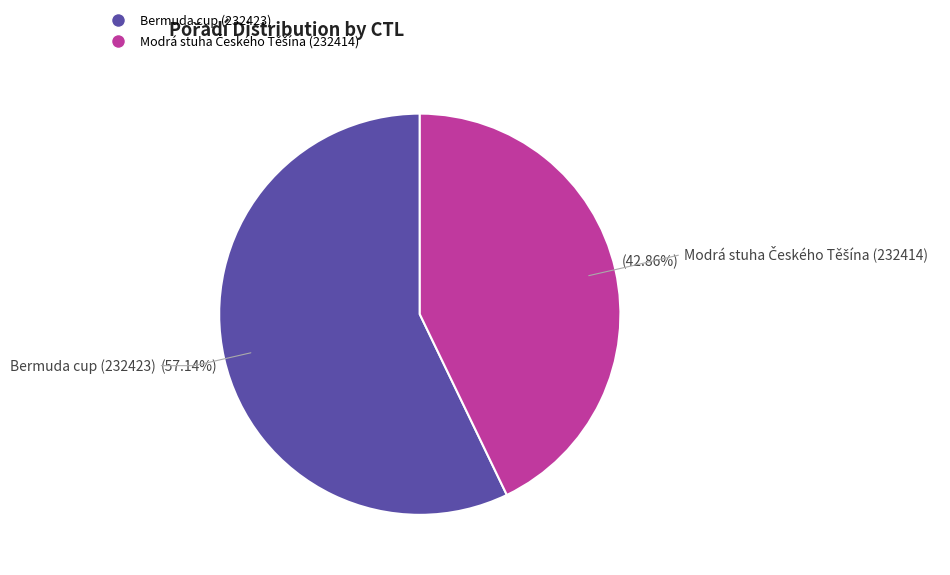

Which category accounts for the majority?

Bermuda cup (232423)